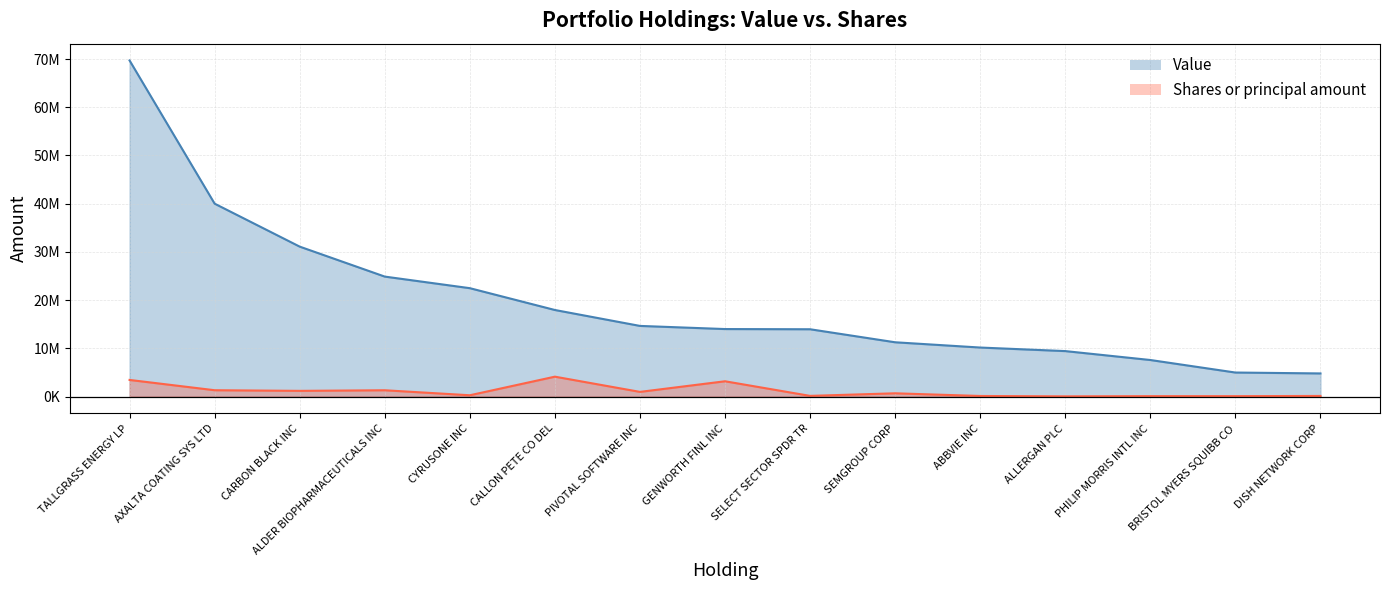

Is the value of Value at ALDER BIOPHARMACEUTICALS INC greater than the value of Shares or principal amount at CARBON BLACK INC?

Yes